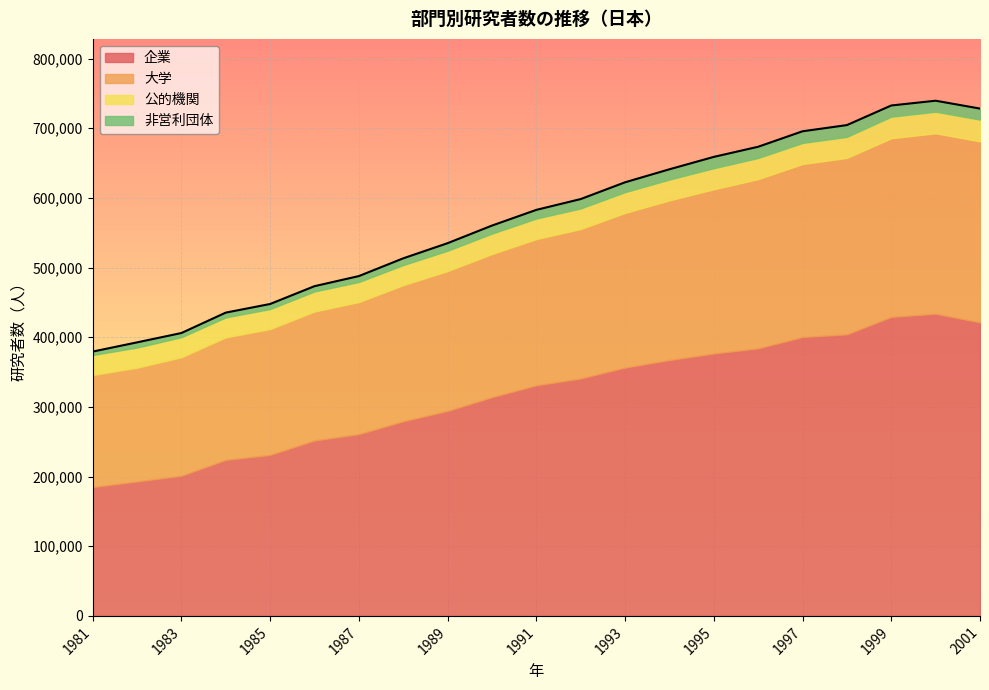

True or false: 企業 and 公的機関 intersect in this chart.

False